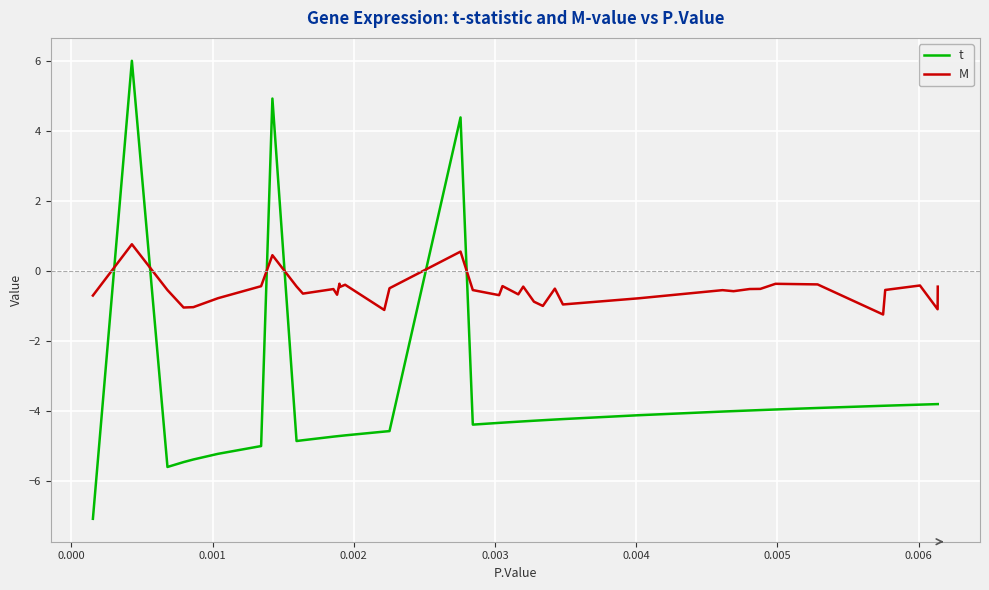

Which series has the largest range (max minus min)?

t